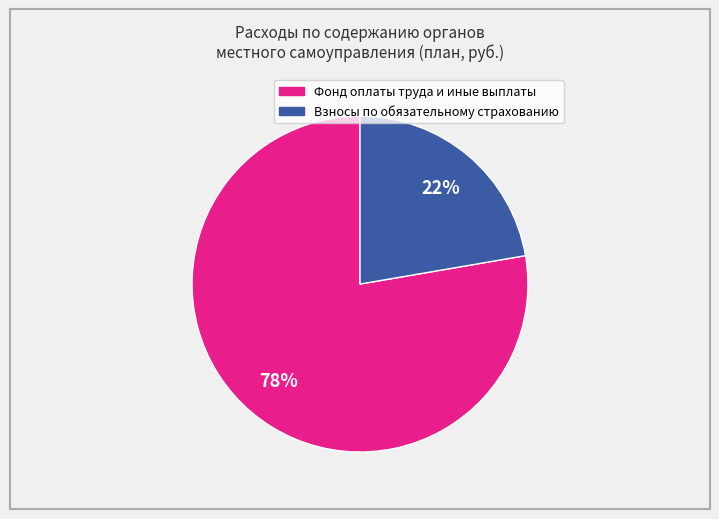

To the nearest percent, what is the average slice percentage?

50%